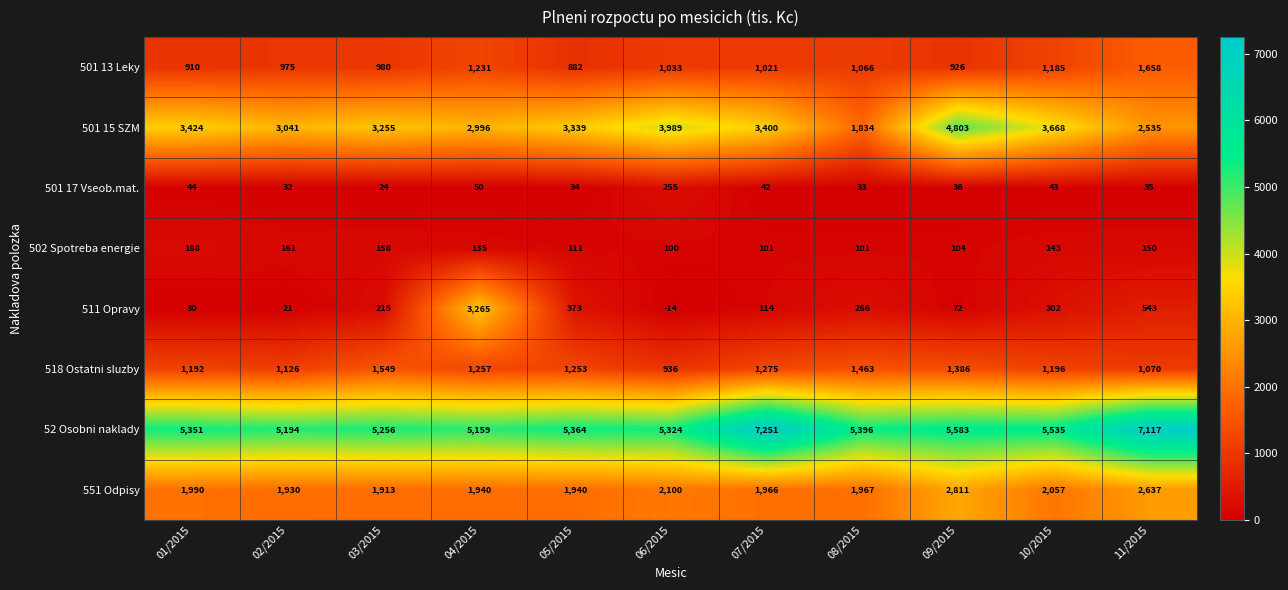

Which series has the largest range (max minus min)?

511 Opravy